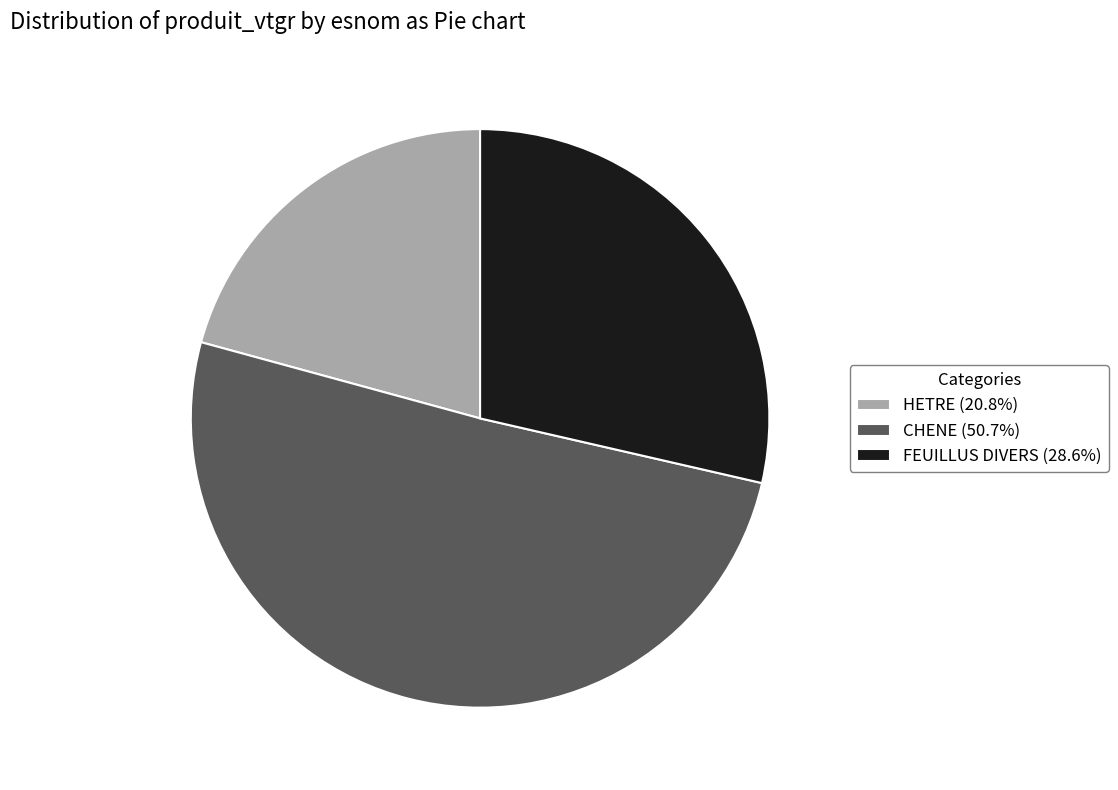

Is the sum of CHENE (50.7%) and HETRE (20.8%) greater than half?

Yes